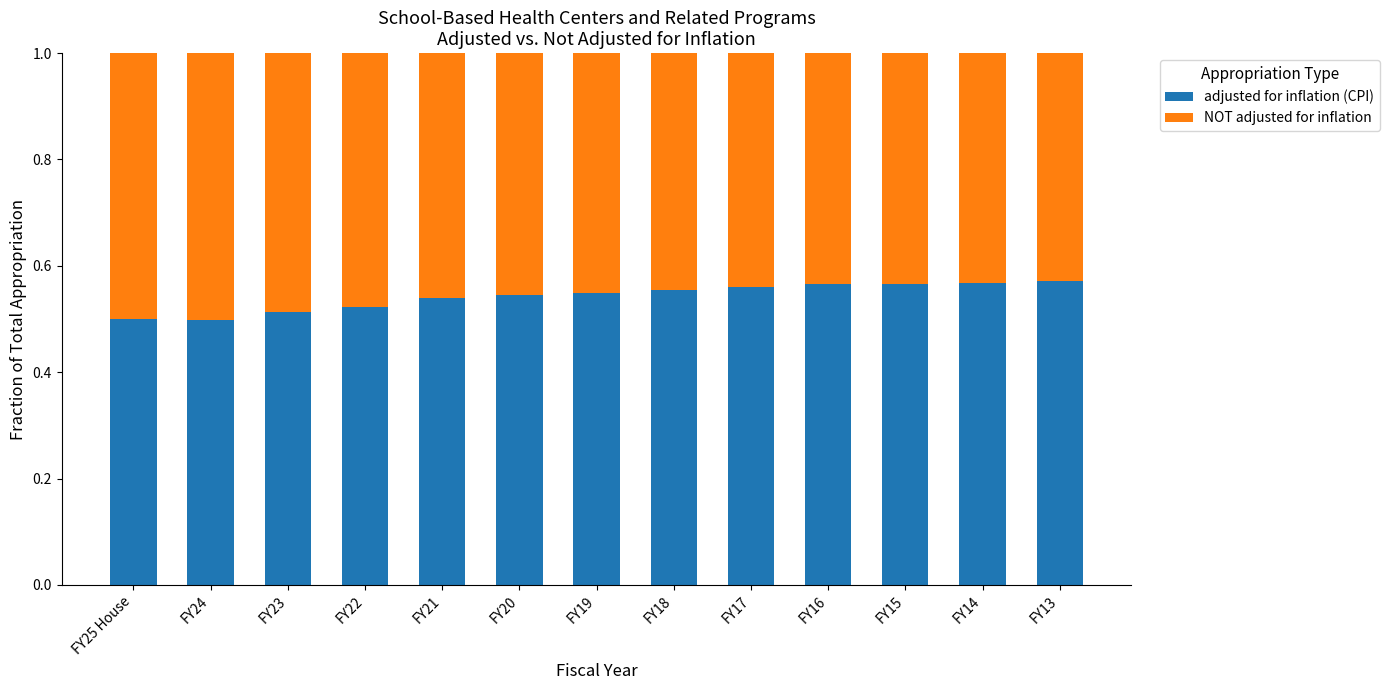

What is the total value across all series at FY16?

1.0